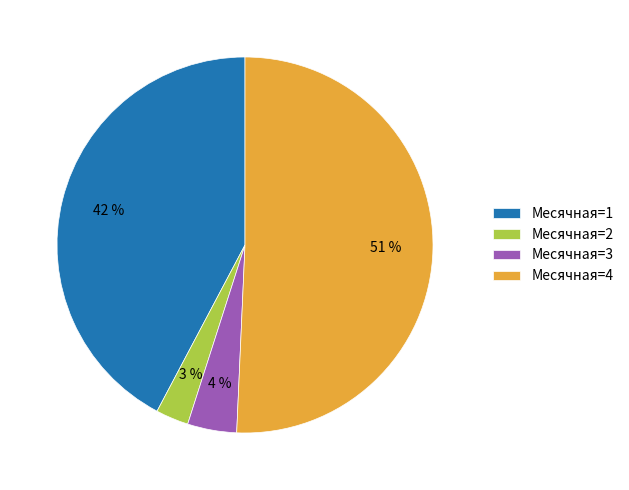

Is there a majority slice in this chart?

Yes